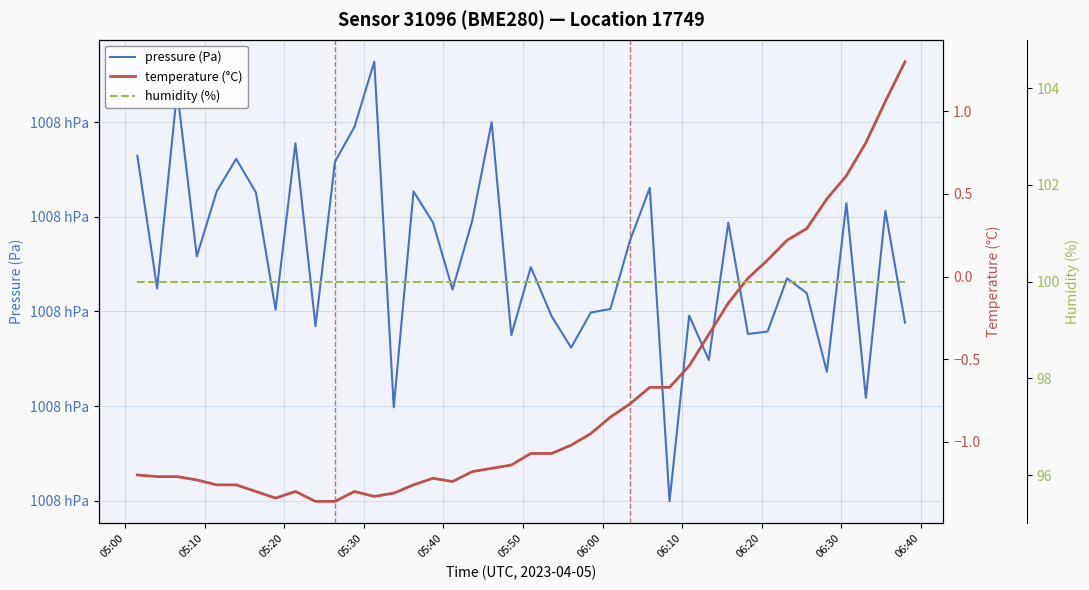

Is it true that humidity (%) equals 54.1 at 05:00?

False